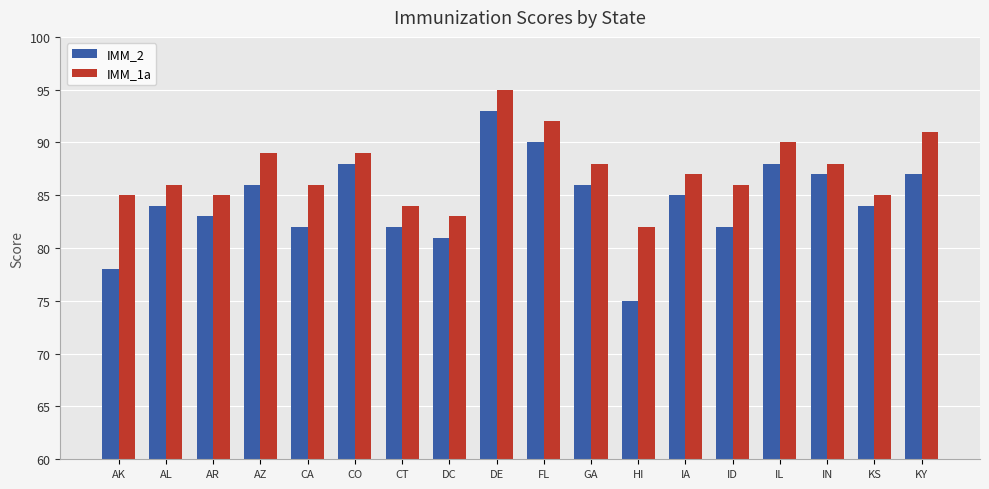

Reading left to right, transcribe all the data shown in this chart.

IMM_2: 78	84	83	86	82	88	82	81	93	90	86	75	85	82	88	87	84	87
IMM_1a: 85	86	85	89	86	89	84	83	95	92	88	82	87	86	90	88	85	91